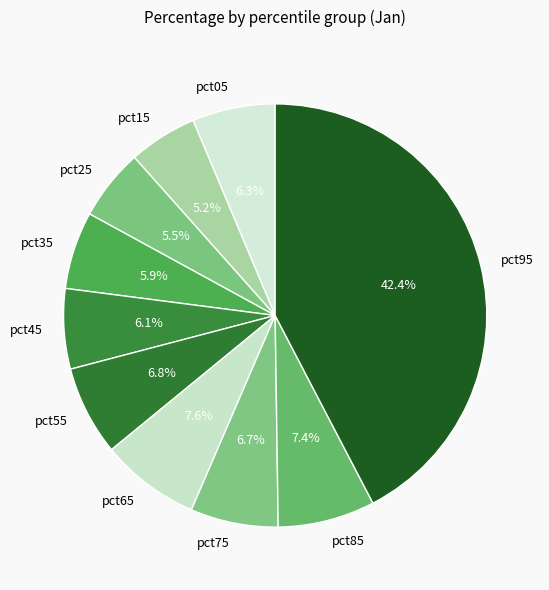

Is it true that pct65 is 8% of the pie?

True